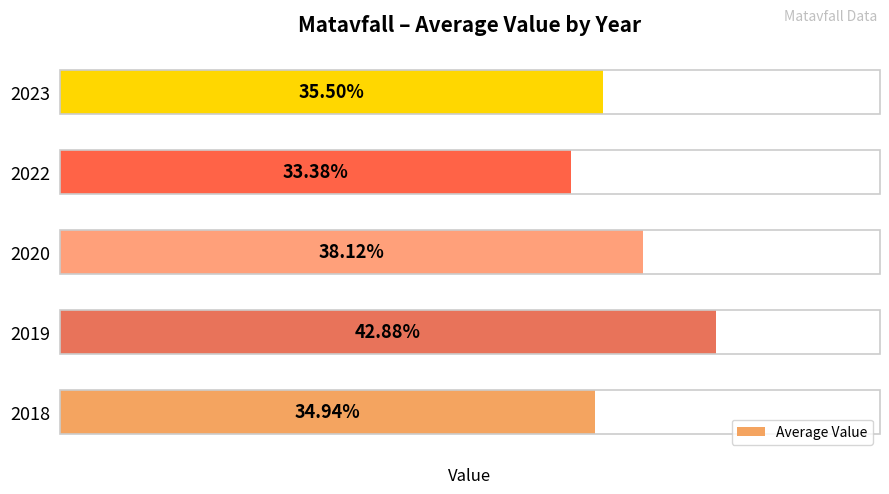

List the labels in order of value, smallest first.

2022, 2018, 2023, 2020, 2019